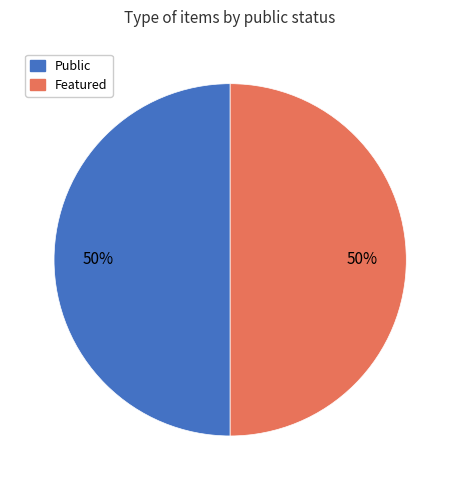

To the nearest percent, what is the average slice percentage?

50%